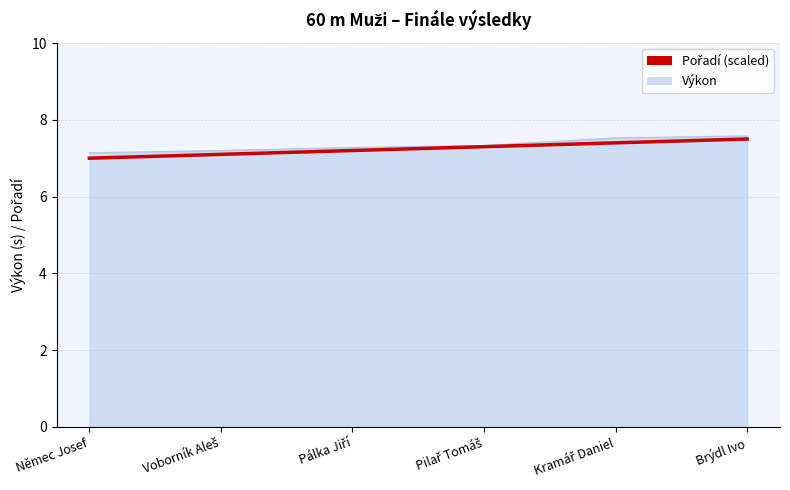

Is it true that Výkon equals 2.2 at Němec Josef?

False